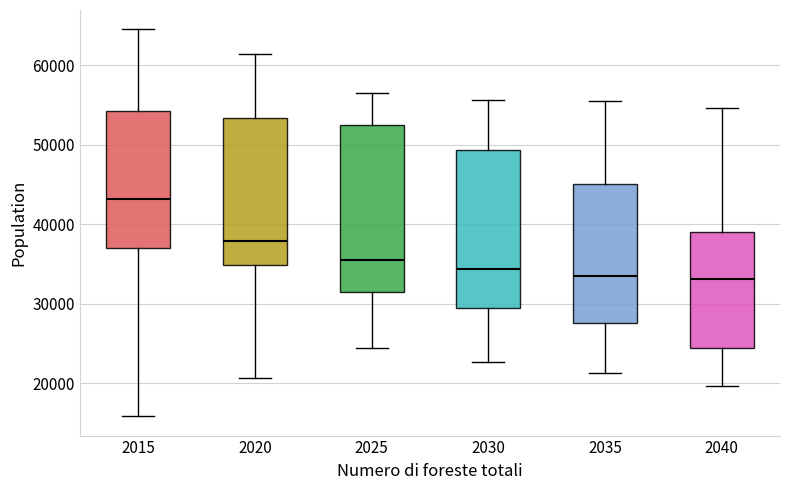

Which box has the highest median line?

2015